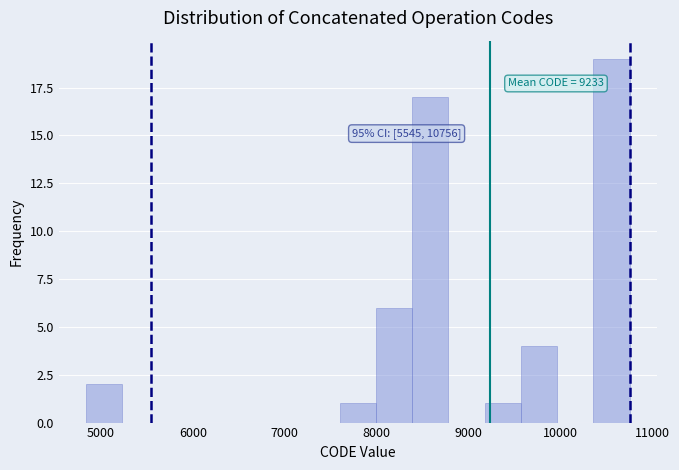

Around what value on the x-axis is the tallest bar? Give the approximate position of its centre, as read against the axis.

10600